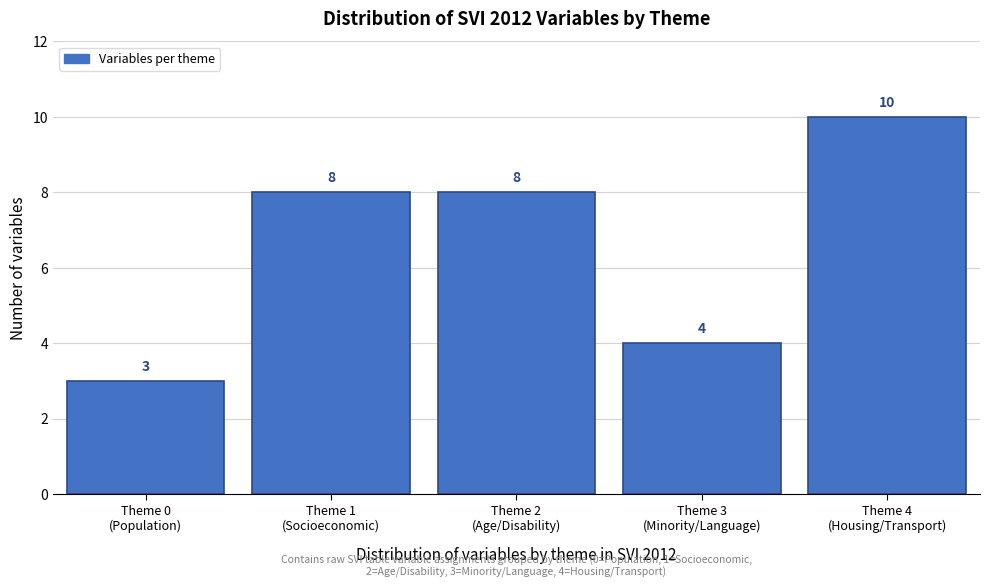

Reading left to right, extract all data points from this chart.

3	8	8	4	10